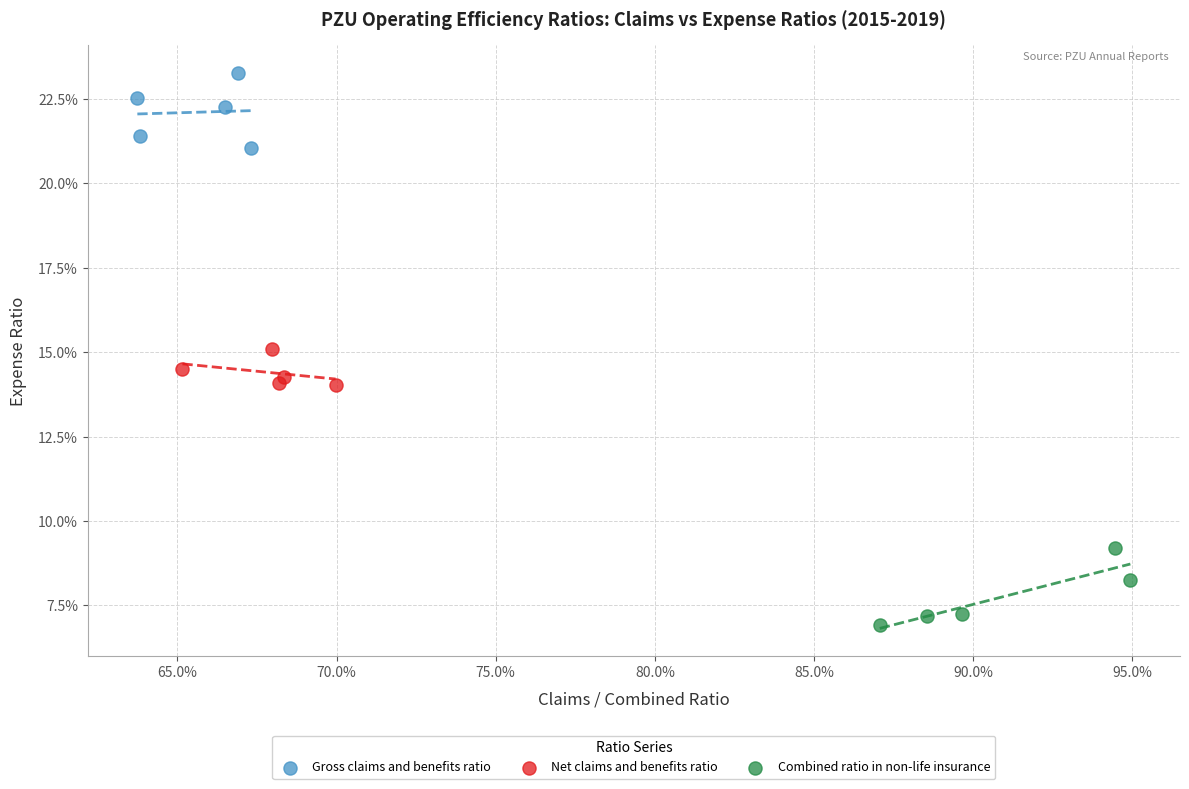

What are all the series names shown in the legend?

Gross claims and benefits ratio, Net claims and benefits ratio, Combined ratio in non-life insurance